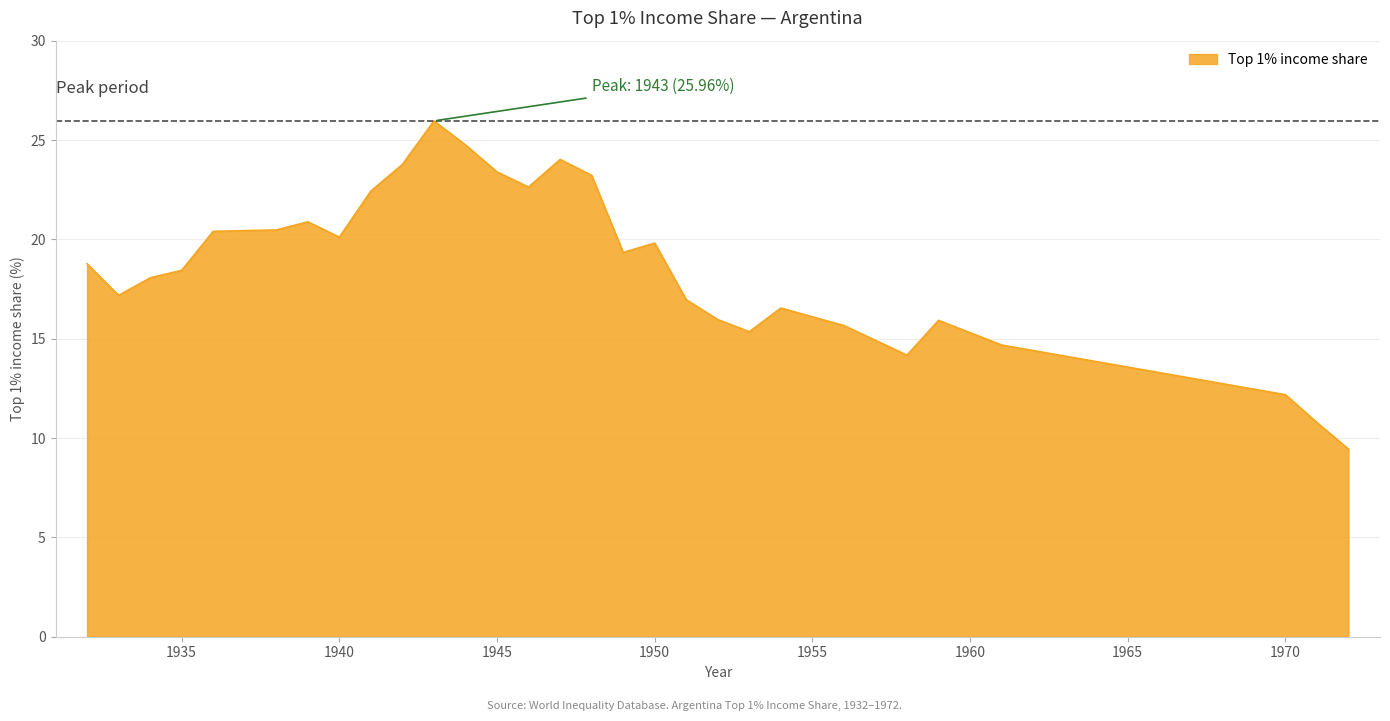

What is the greatest value displayed?

26.0